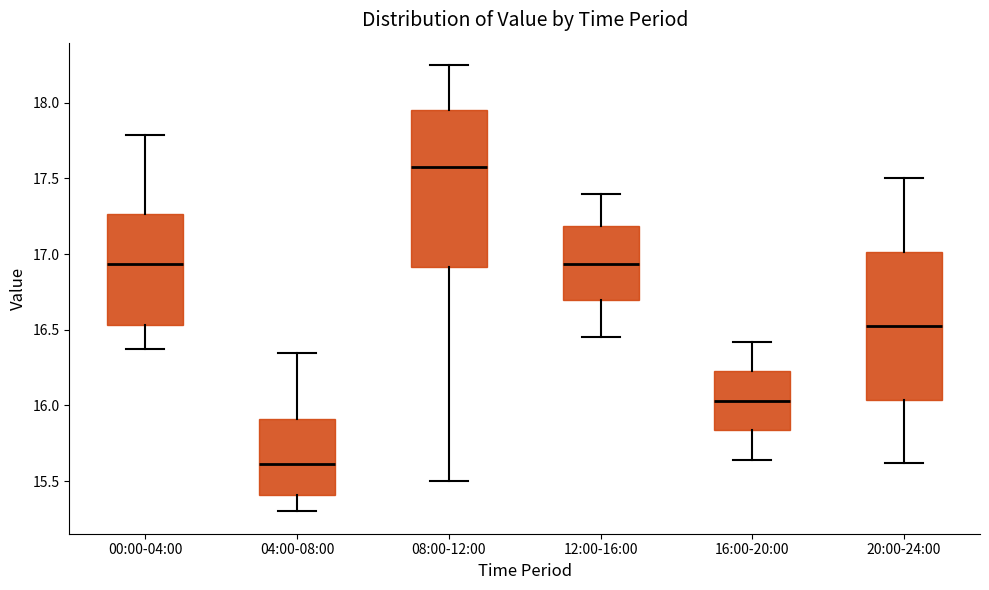

Which box is the tallest, from its lower edge to its upper edge?

08:00-12:00